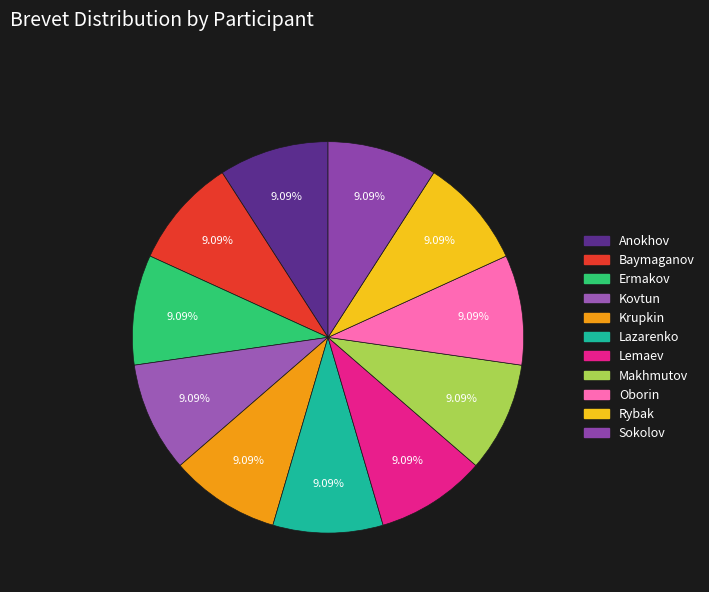

How many slices are in this pie chart?

11